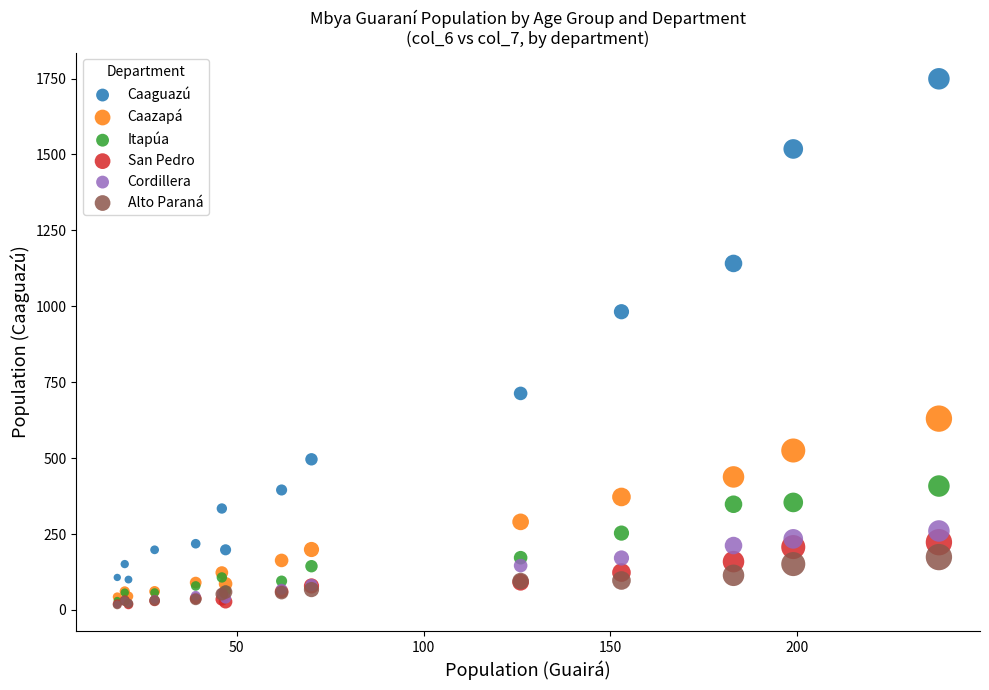

Across all series, what Y value is closest to 883?

982